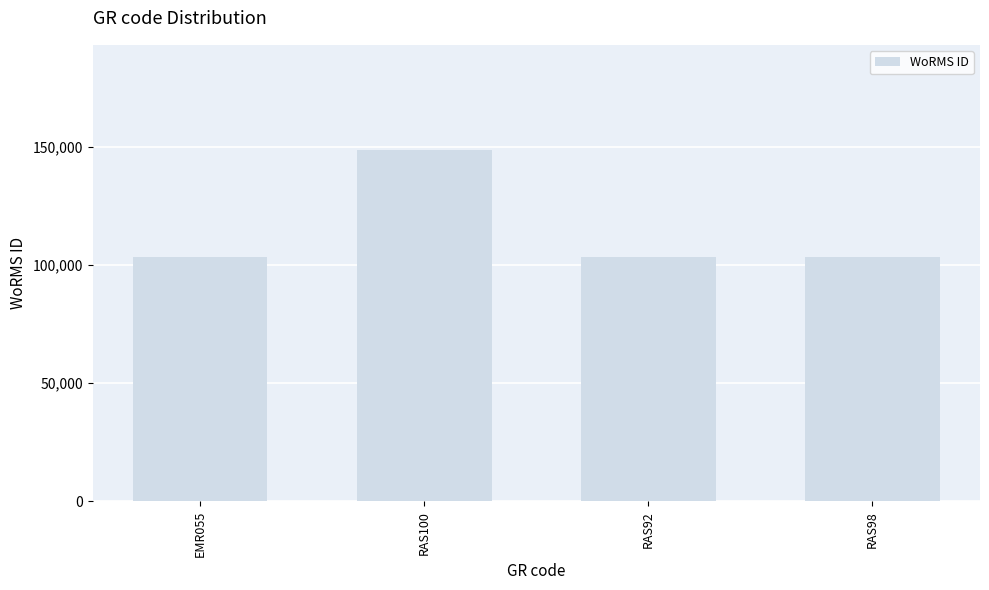

Does the chart contain any negative values?

No